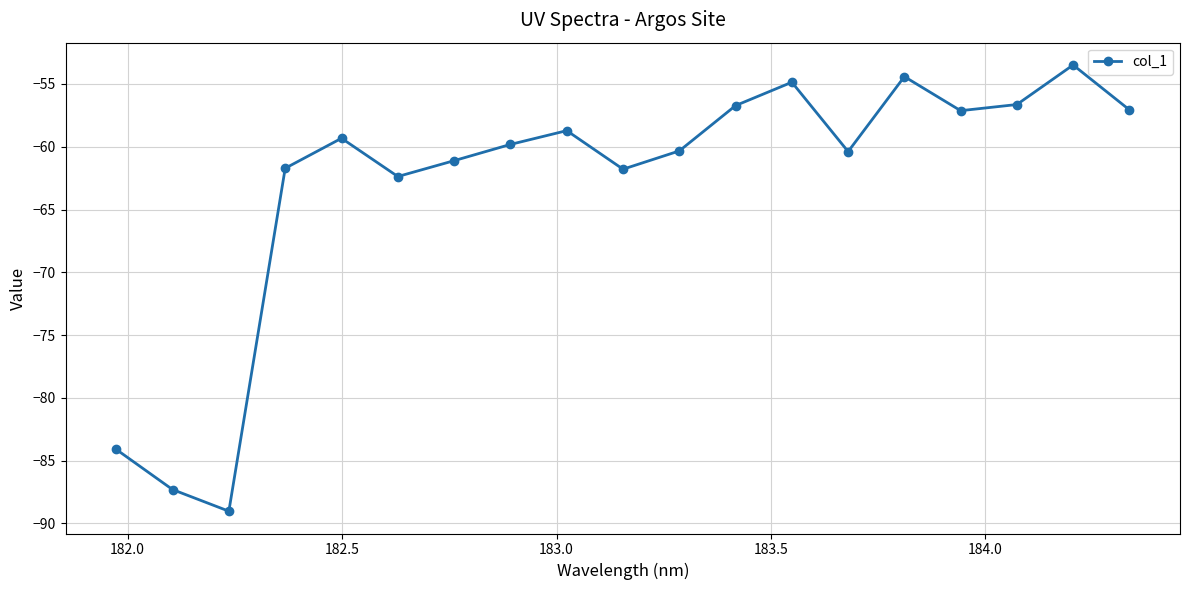

What is the difference between the maximum and minimum values?

35.5